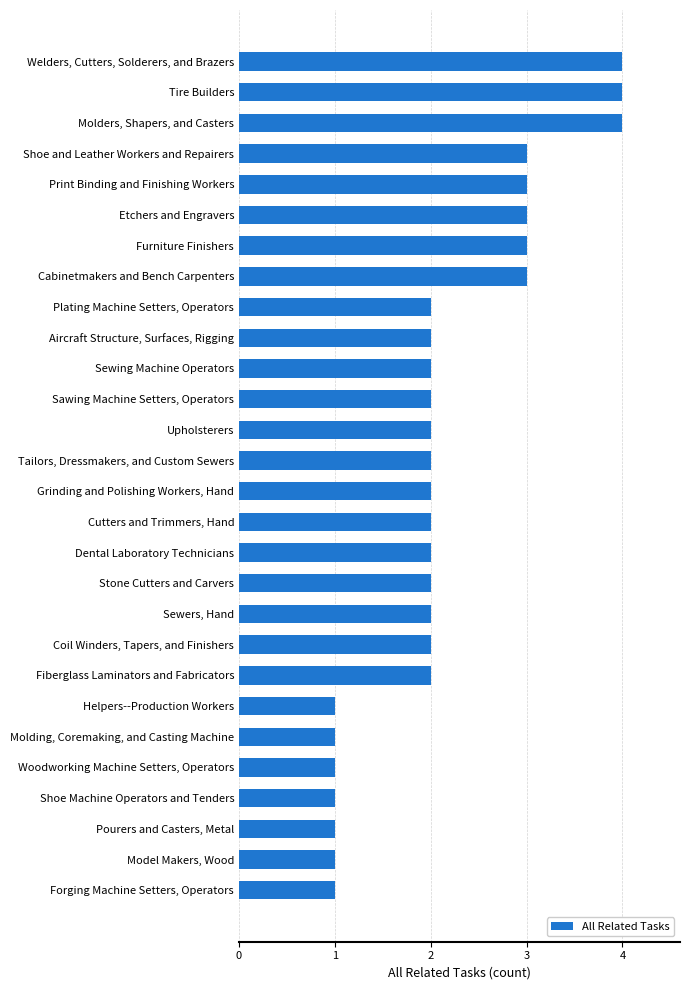

How many data points does each series have?

28